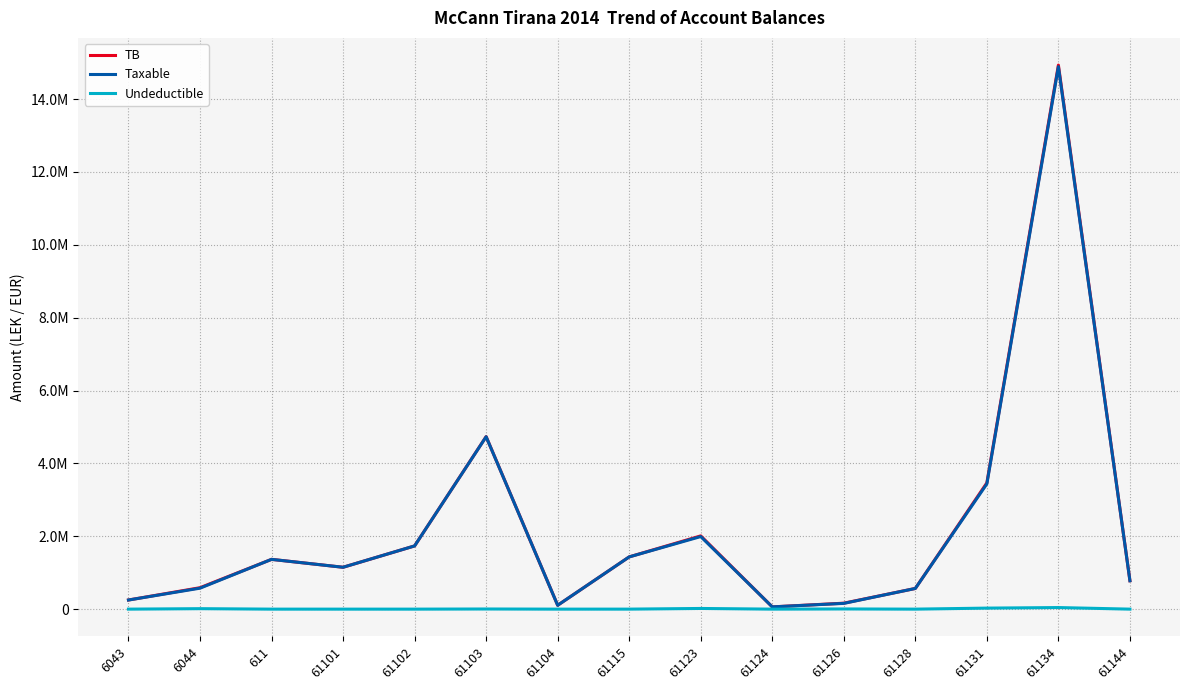

What are all the series names shown in the legend?

TB, Taxable, Undeductible